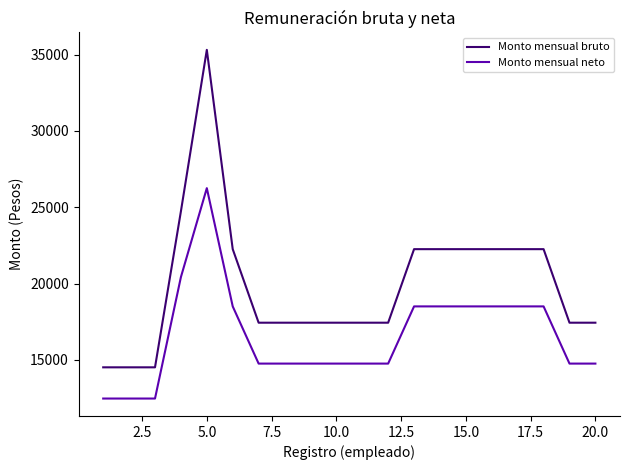

Which series has the largest total across all categories?

Monto mensual bruto